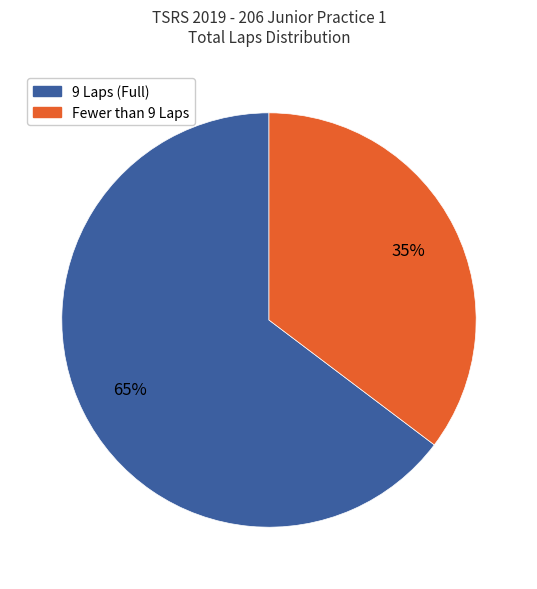

To the nearest percent, what is the average slice percentage?

50%